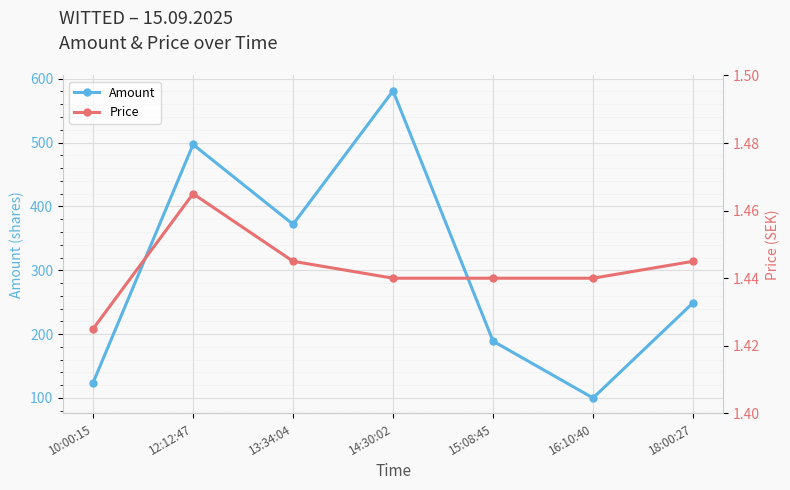

Reading left to right, list all the values displayed in this chart.

Amount: 124.0	497.0	372.0	581.0	189.0	100.0	249.0
Price: 1.4	1.5	1.4	1.4	1.4	1.4	1.4